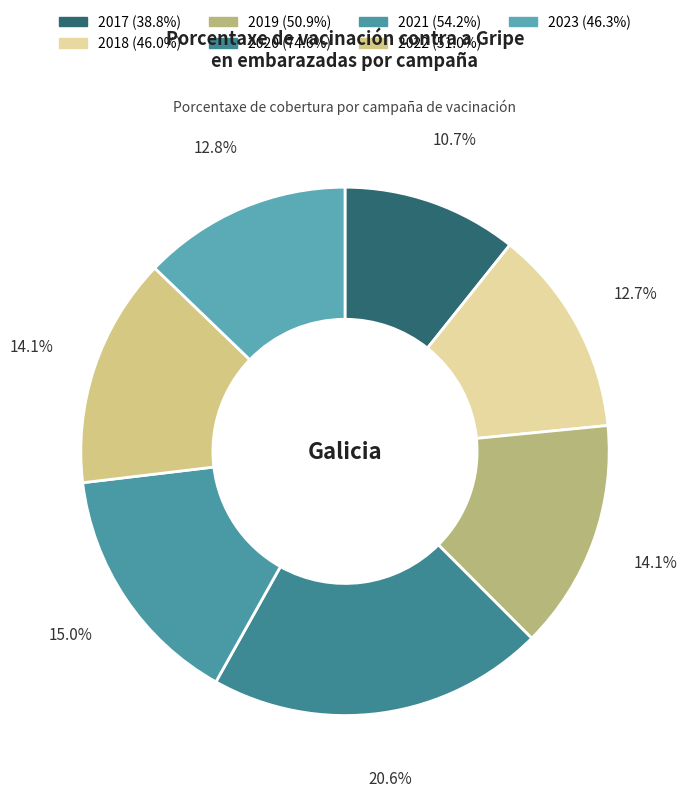

What percentage is the 2022 slice, to the nearest percent?

14%